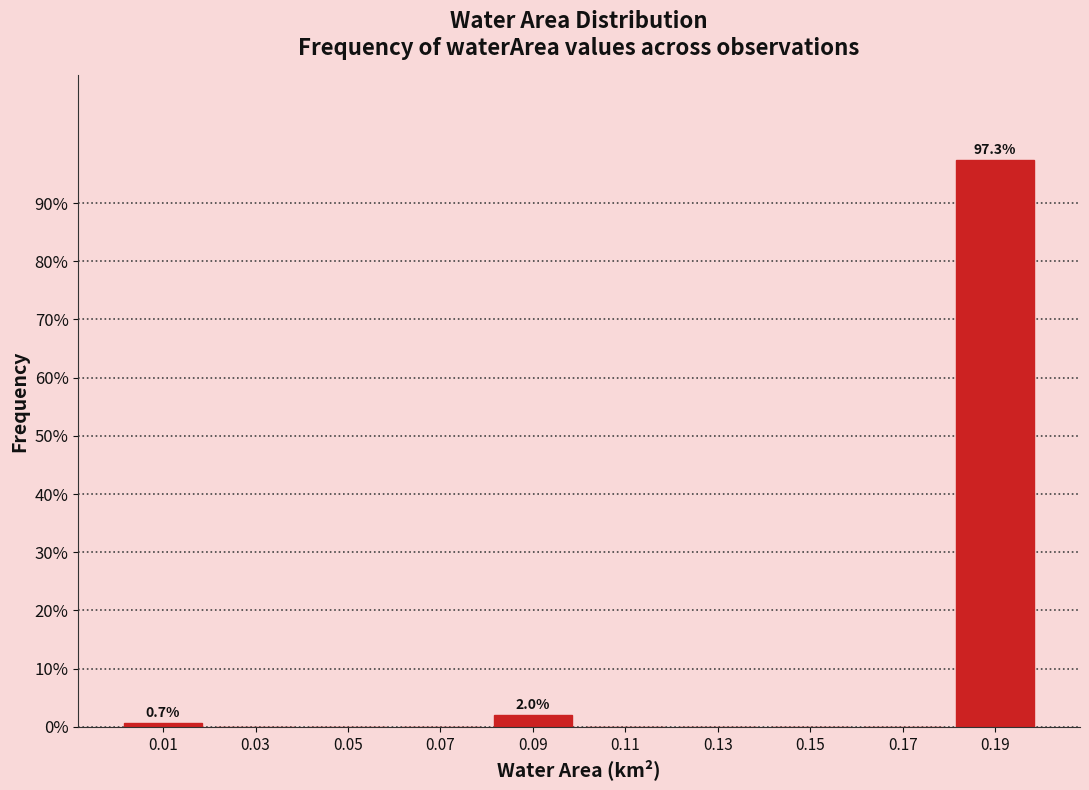

Over which range of the x-axis is the bar tallest?

0.18 to 0.20